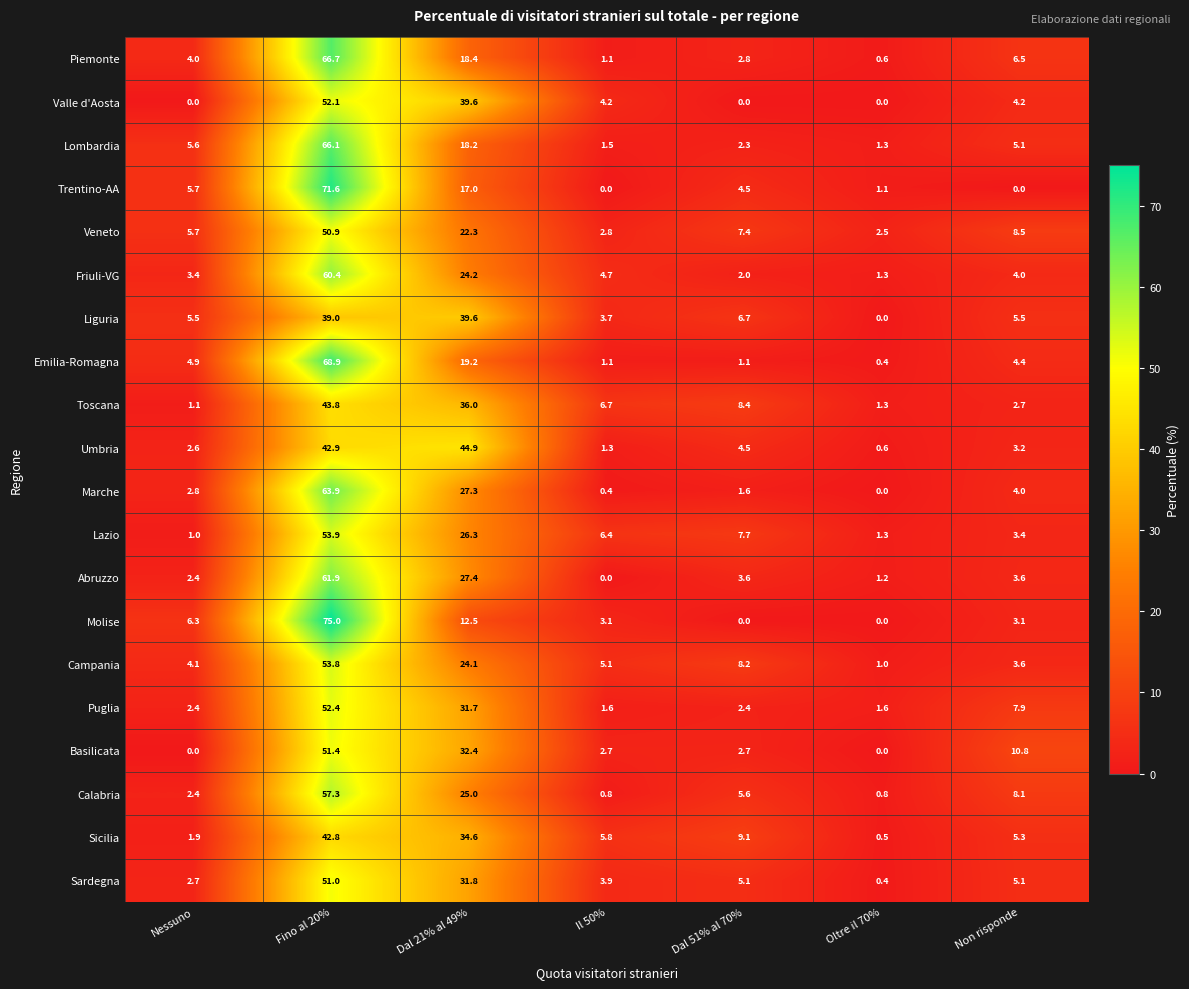

The value of Valle d'Aosta at Nessuno is 28.1. True or false?

False